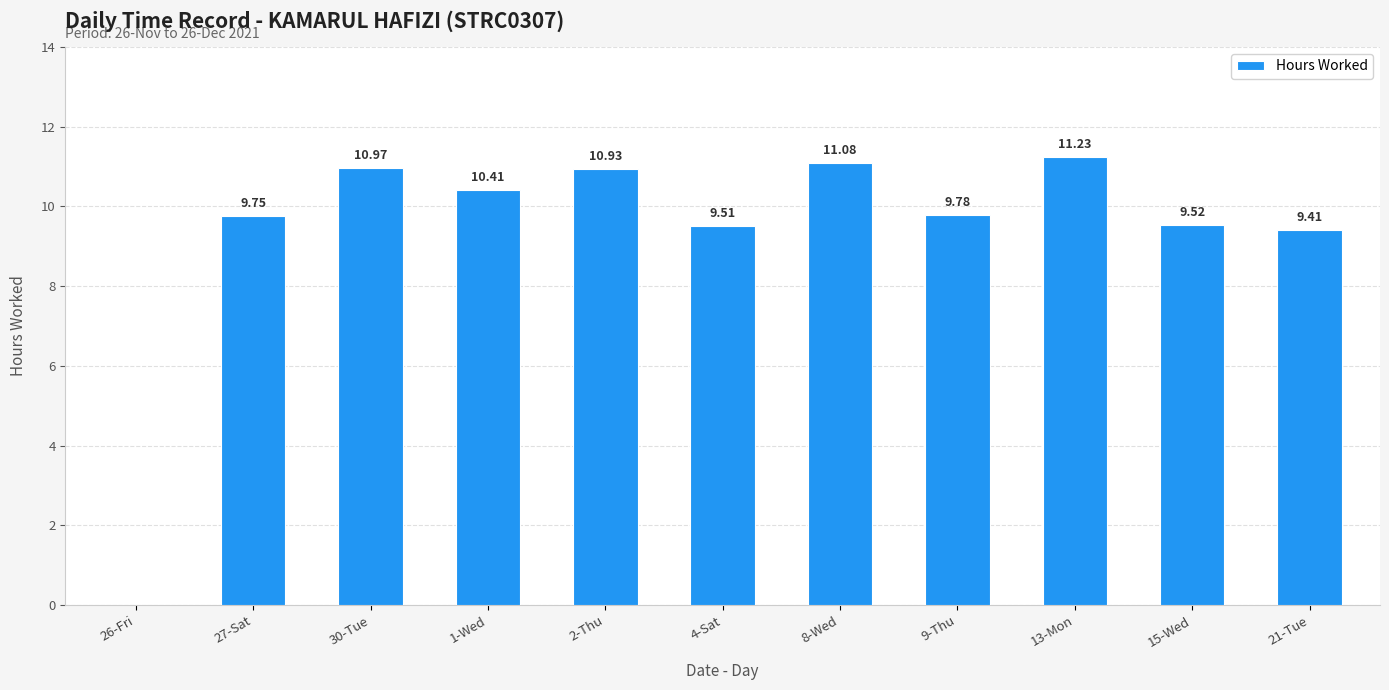

How many series are shown in this chart?

1